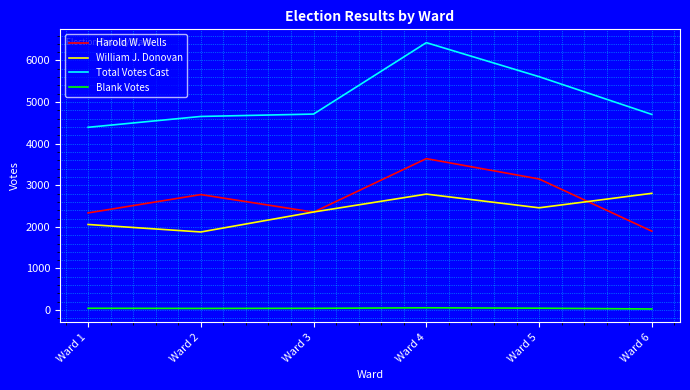

True or false: Total Votes Cast and Harold W. Wells cross at least once.

False